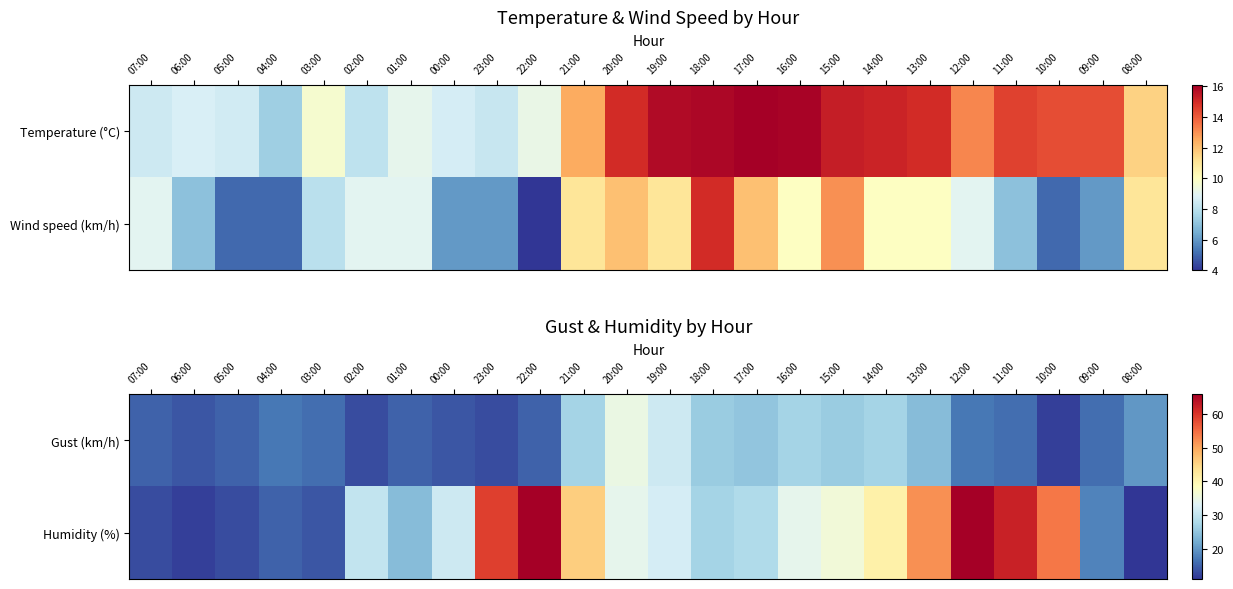

How many data points does each series have?

24